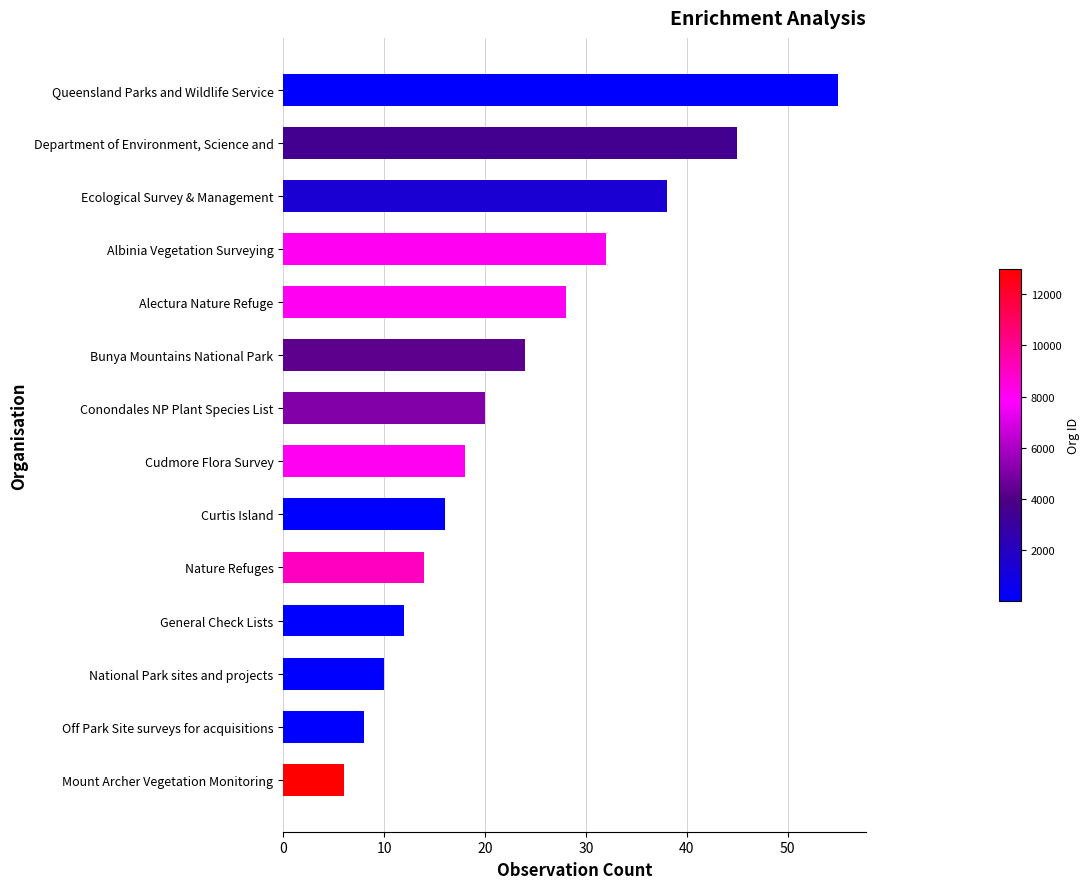

Reading bottom to top, transcribe all the data shown in this chart.

Mount Archer Vegetation Monitoring=6	Off Park Site surveys for acquisitions=8	National Park sites and projects=10	General Check Lists=12	Nature Refuges=14	Curtis Island=16	Cudmore Flora Survey=18	Conondales NP Plant Species List=20	Bunya Mountains National Park=24	Alectura Nature Refuge=28	Albinia Vegetation Surveying=32	Ecological Survey & Management=38	Department of Environment, Science and=45	Queensland Parks and Wildlife Service=55